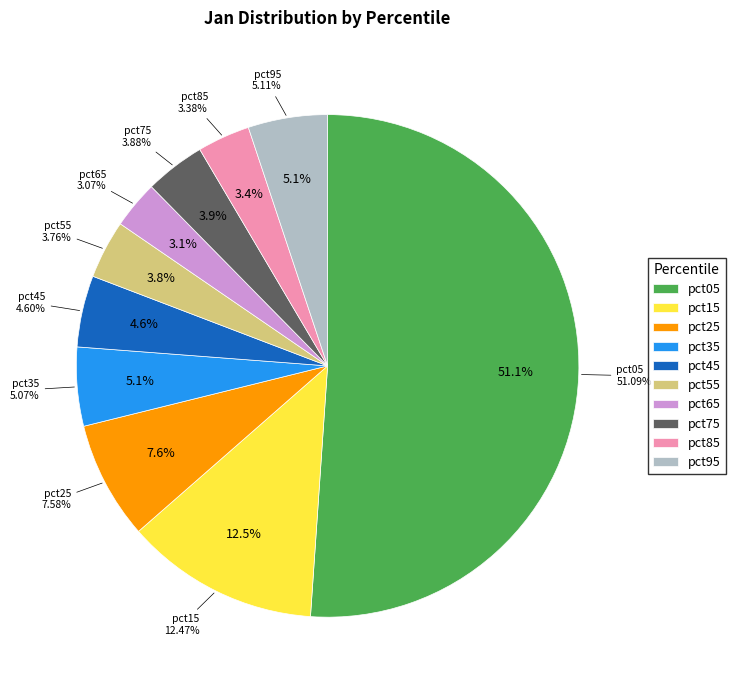

To the nearest percent, what percentage of the pie is pct25?

8%